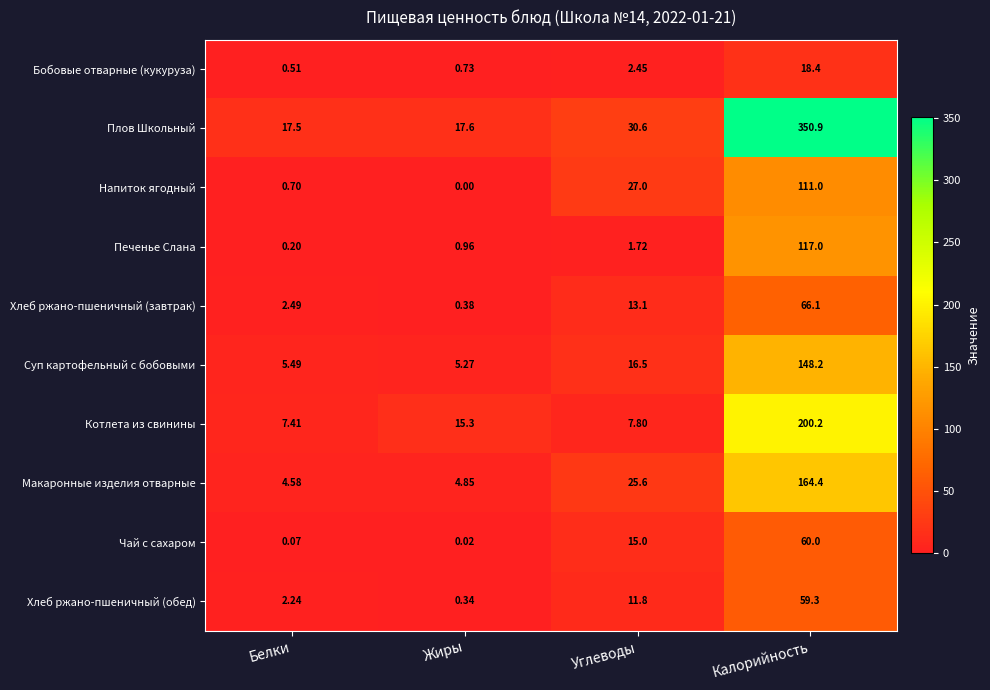

Where does the Бобовые отварные (кукуруза) series first go above 2?

Углеводы